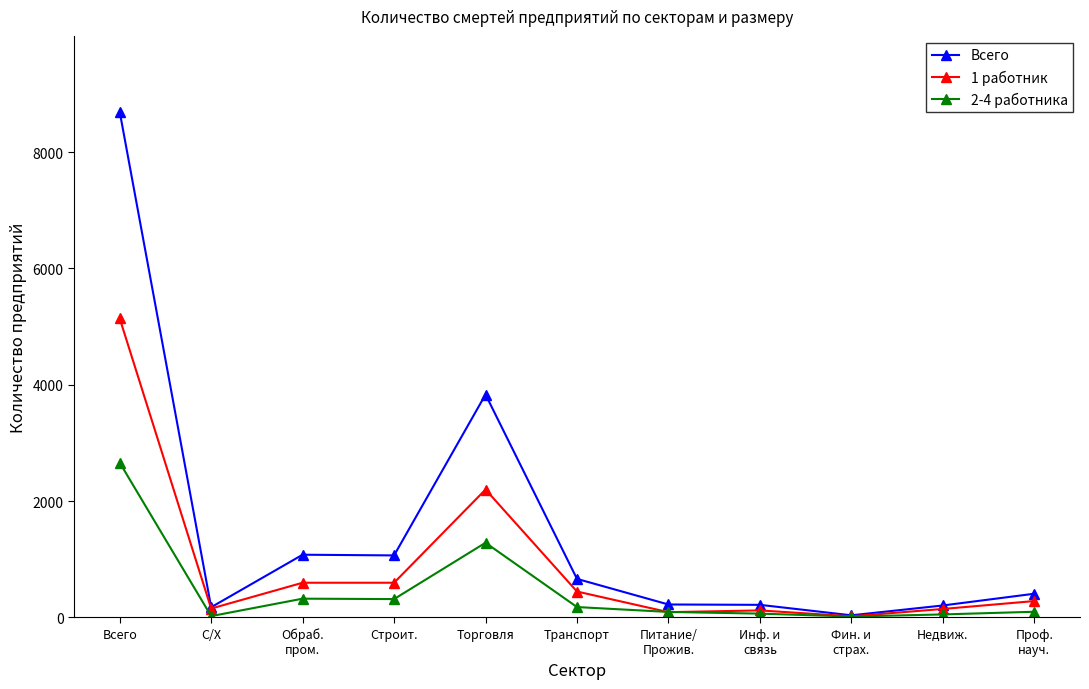

How many categories are shown in the chart?

11